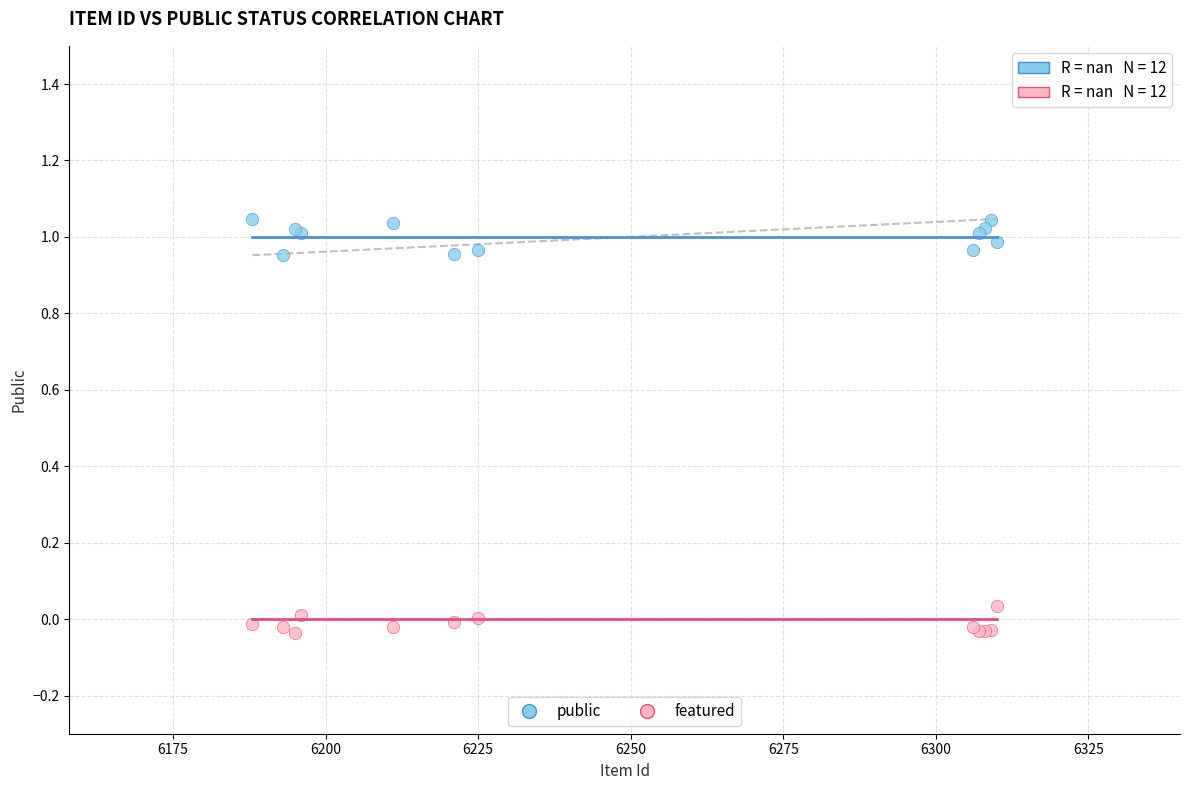

What are all the series names shown in the legend?

public, featured